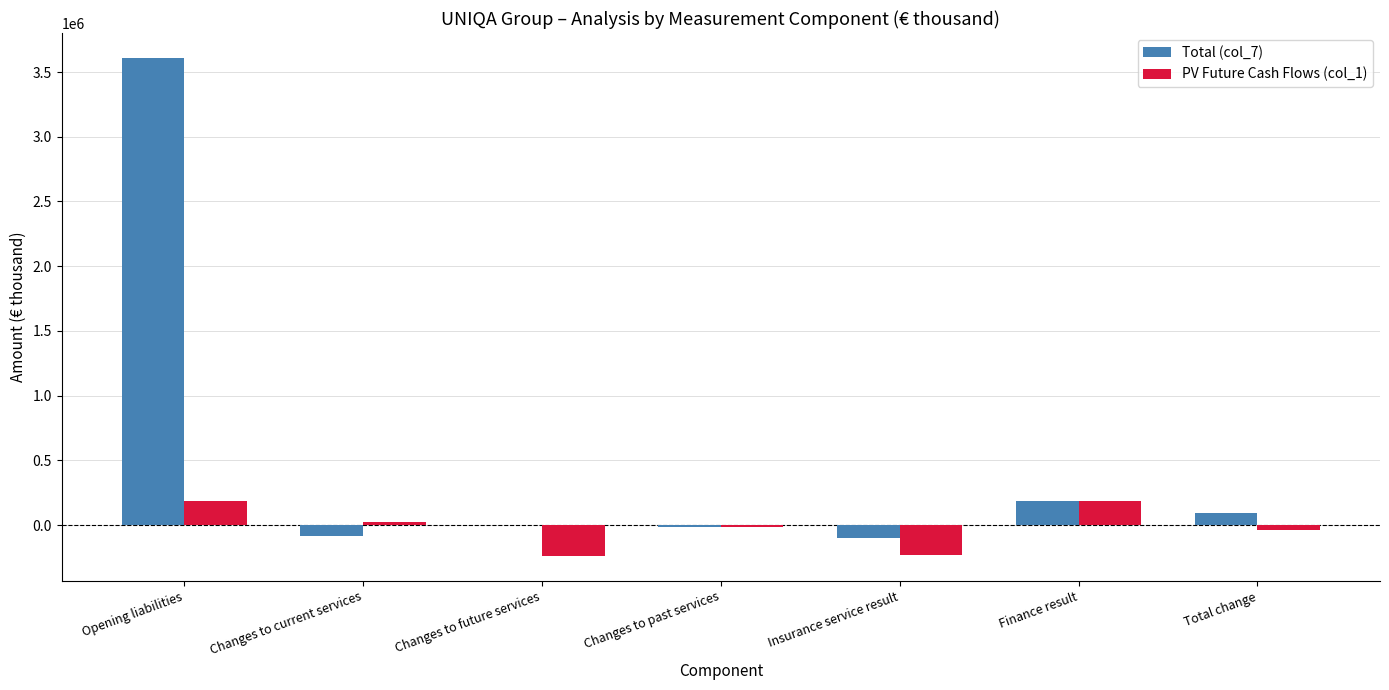

What is the difference between the Total (col_7) values at Finance result and Changes to past services?

204169